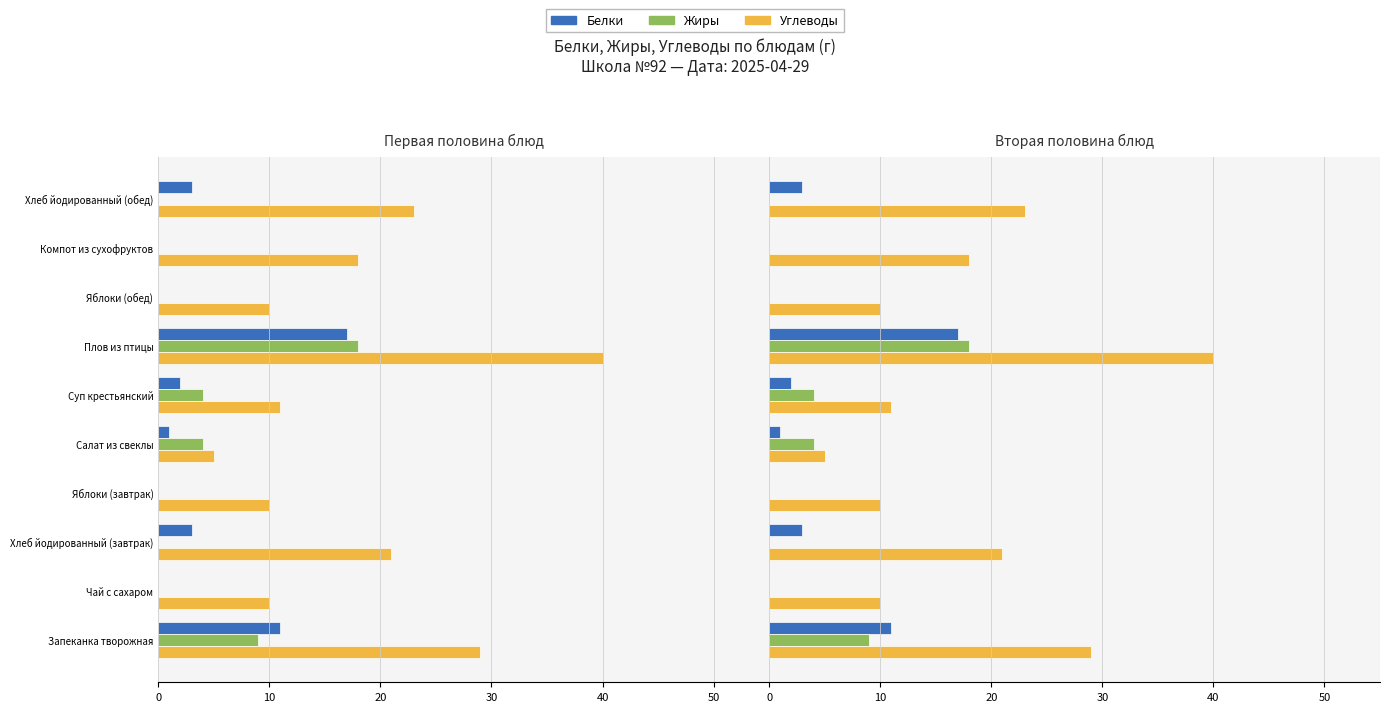

How many data points in Углеводы are above 18?

4